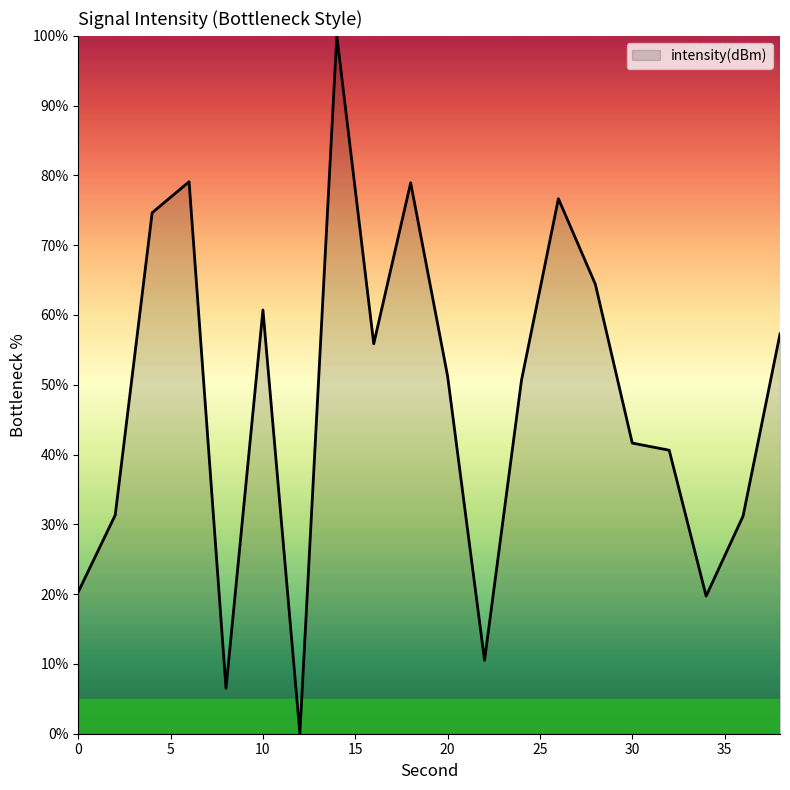

What is the maximum value shown in the chart?

100.0